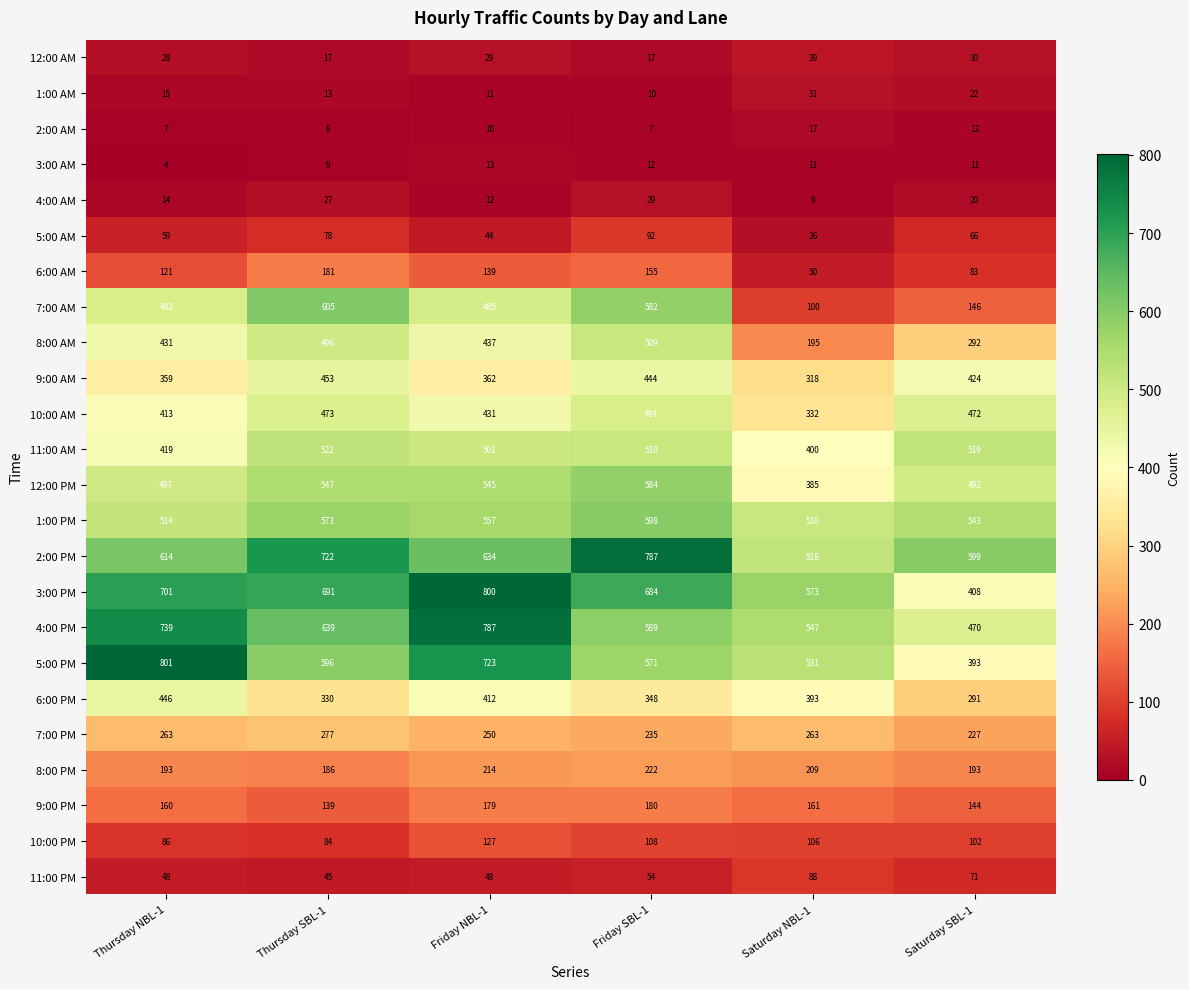

Is it true that 9:00 AM equals 318 at Saturday NBL-1?

True